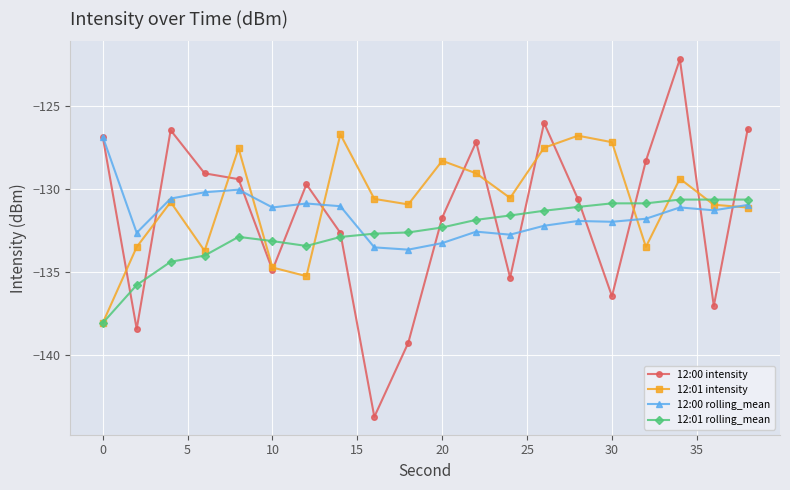

What is the minimum value shown in the chart?

-143.7